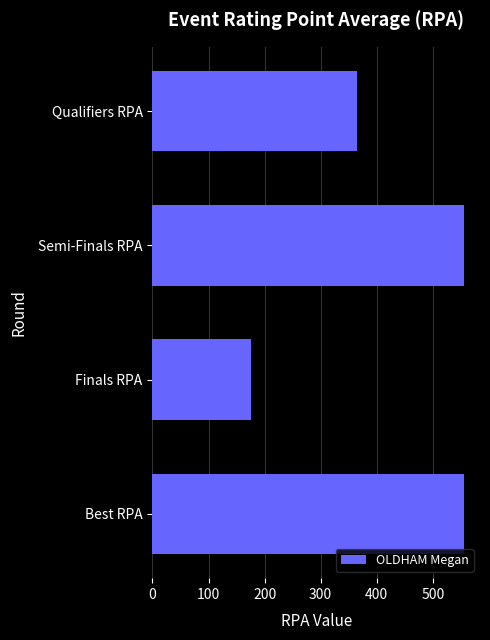

How many bars are there in total?

4